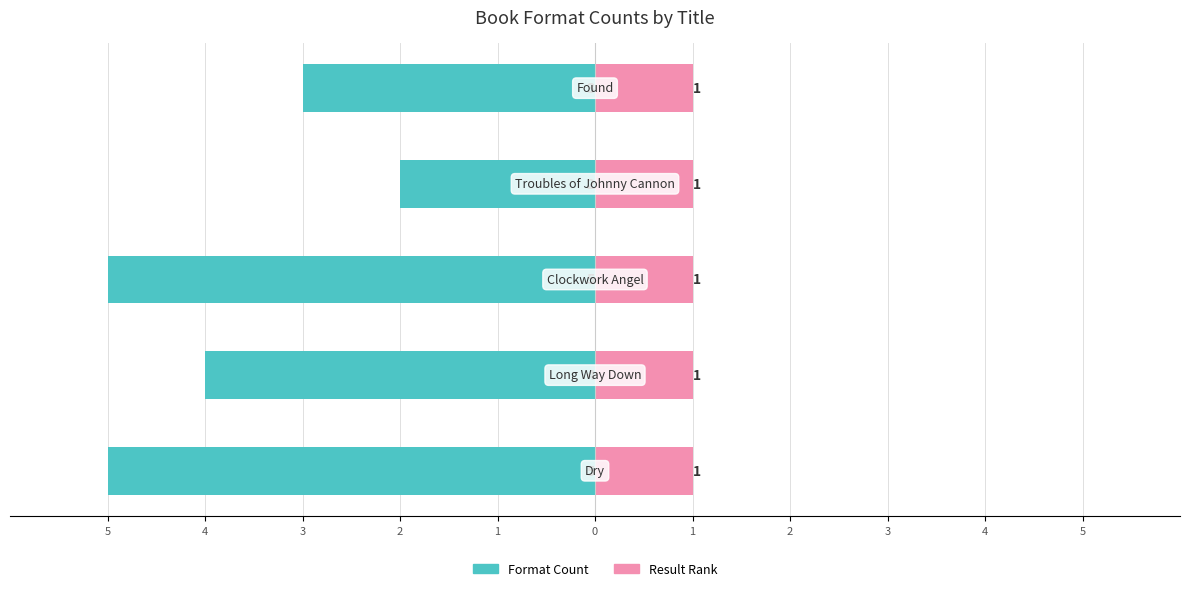

Which series has the widest spread of values?

Format Count (Left)